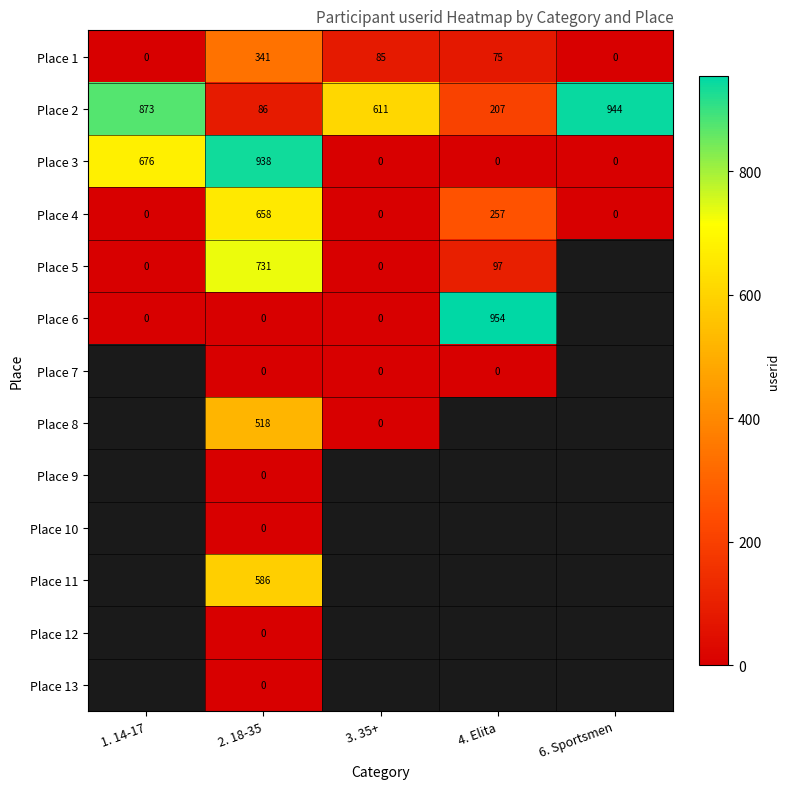

Where is Place 1 nearest to the value 170?

3. 35+